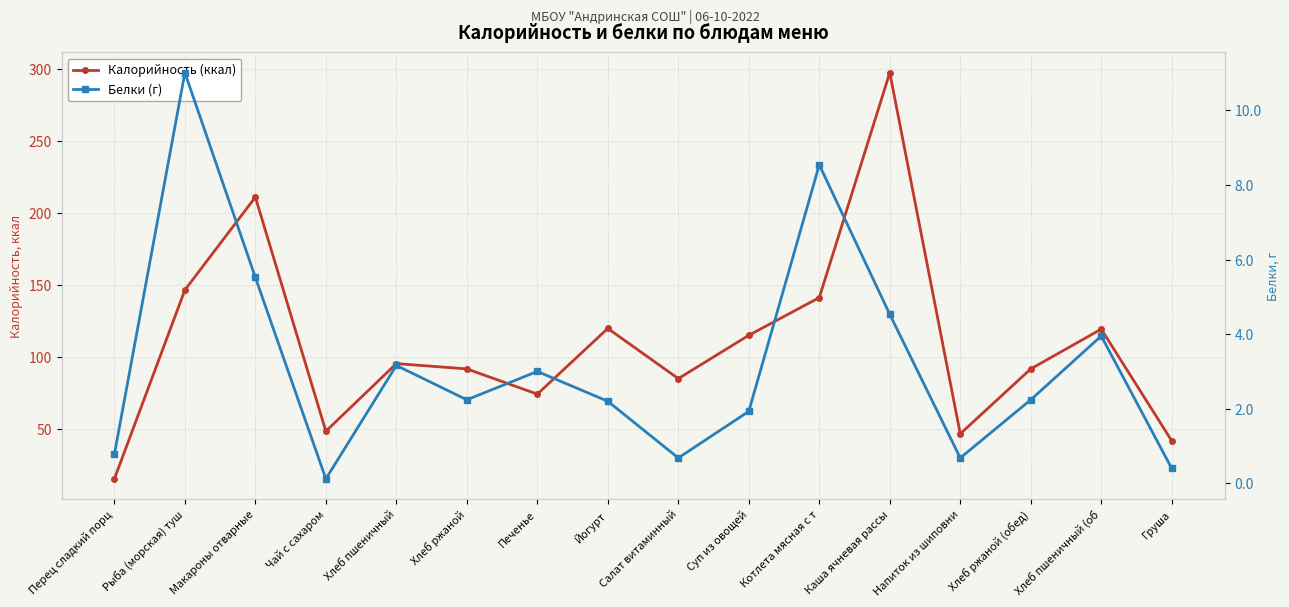

Where is the first local minimum for Калорийность (ккал)?

Чай с сахаром